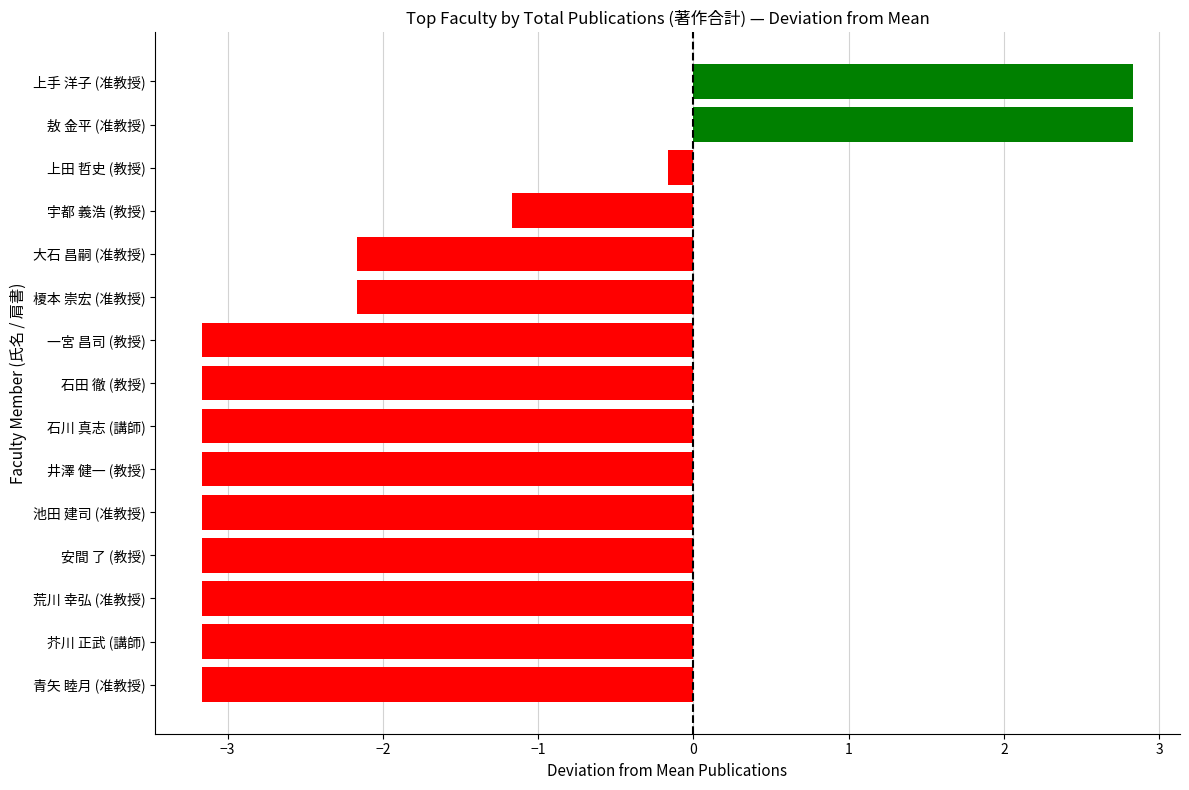

Reading bottom to top, list all the values displayed in this chart.

青矢 睦月 (准教授)=-3.2	芥川 正武 (講師)=-3.2	荒川 幸弘 (准教授)=-3.2	安間 了 (教授)=-3.2	池田 建司 (准教授)=-3.2	井澤 健一 (教授)=-3.2	石川 真志 (講師)=-3.2	石田 徹 (教授)=-3.2	一宮 昌司 (教授)=-3.2	榎本 崇宏 (准教授)=-2.2	大石 昌嗣 (准教授)=-2.2	宇都 義浩 (教授)=-1.2	上田 哲史 (教授)=-0.2	敖 金平 (准教授)=2.8	上手 洋子 (准教授)=2.8